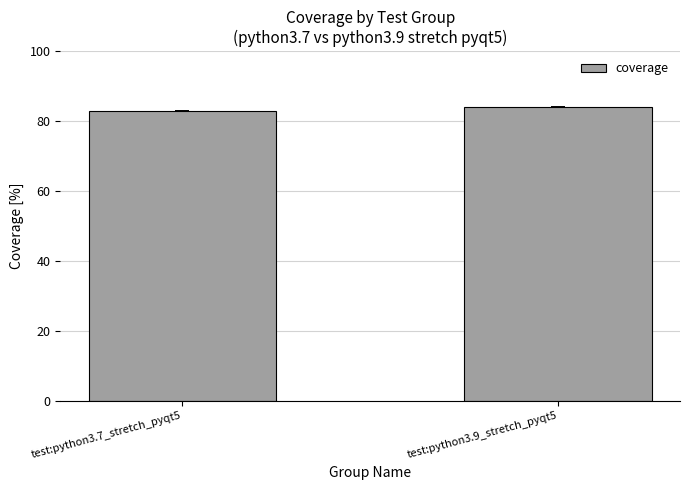

Rank the categories by value from highest to lowest.

test:python3.9_stretch_pyqt5, test:python3.7_stretch_pyqt5